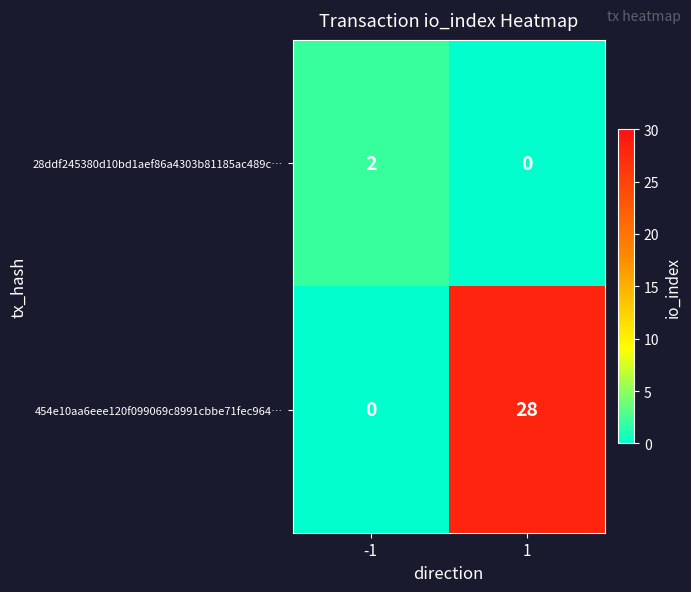

What is the spread (max minus min) of values at -1?

2